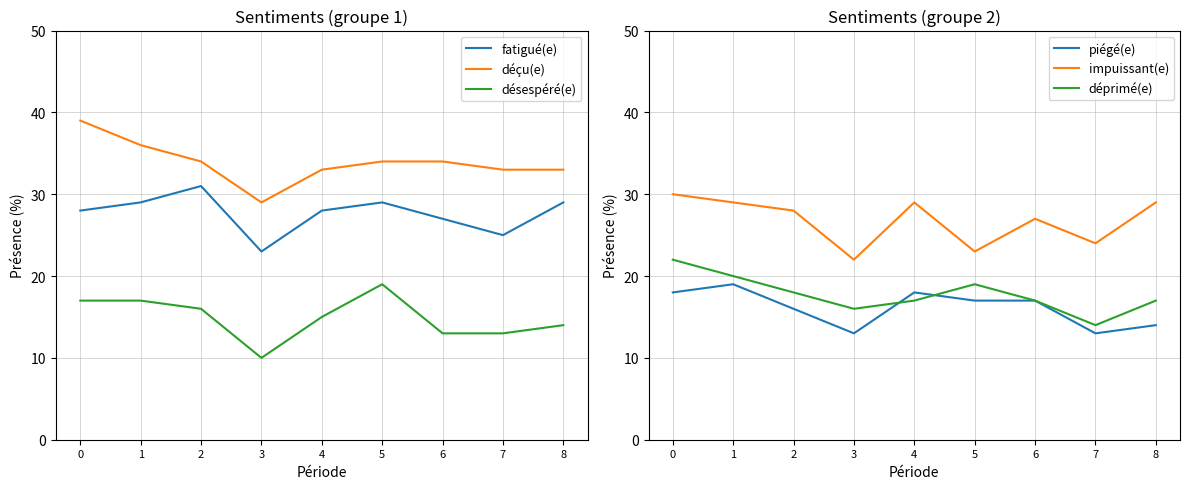

True or false: déprimé(e) has a value of 25 at 3.

False